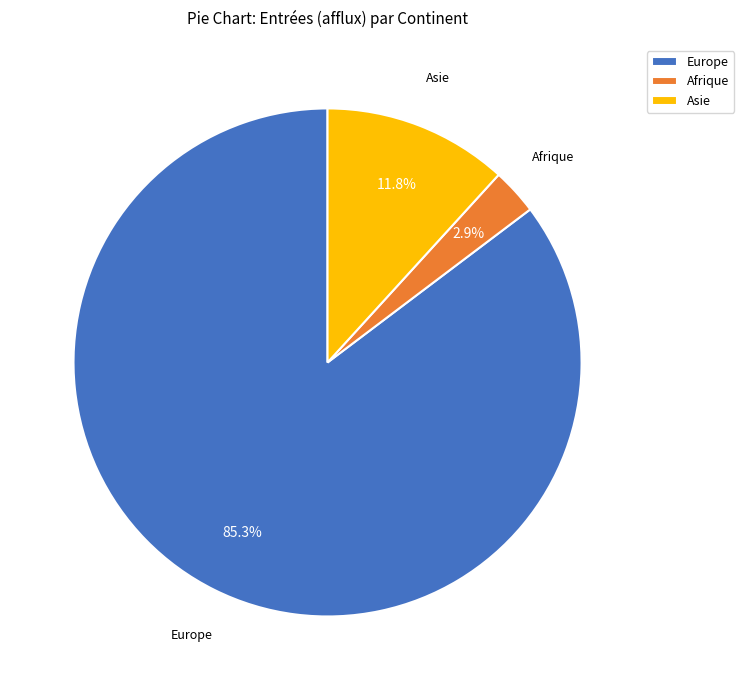

Which slice represents more than half of the pie?

Europe